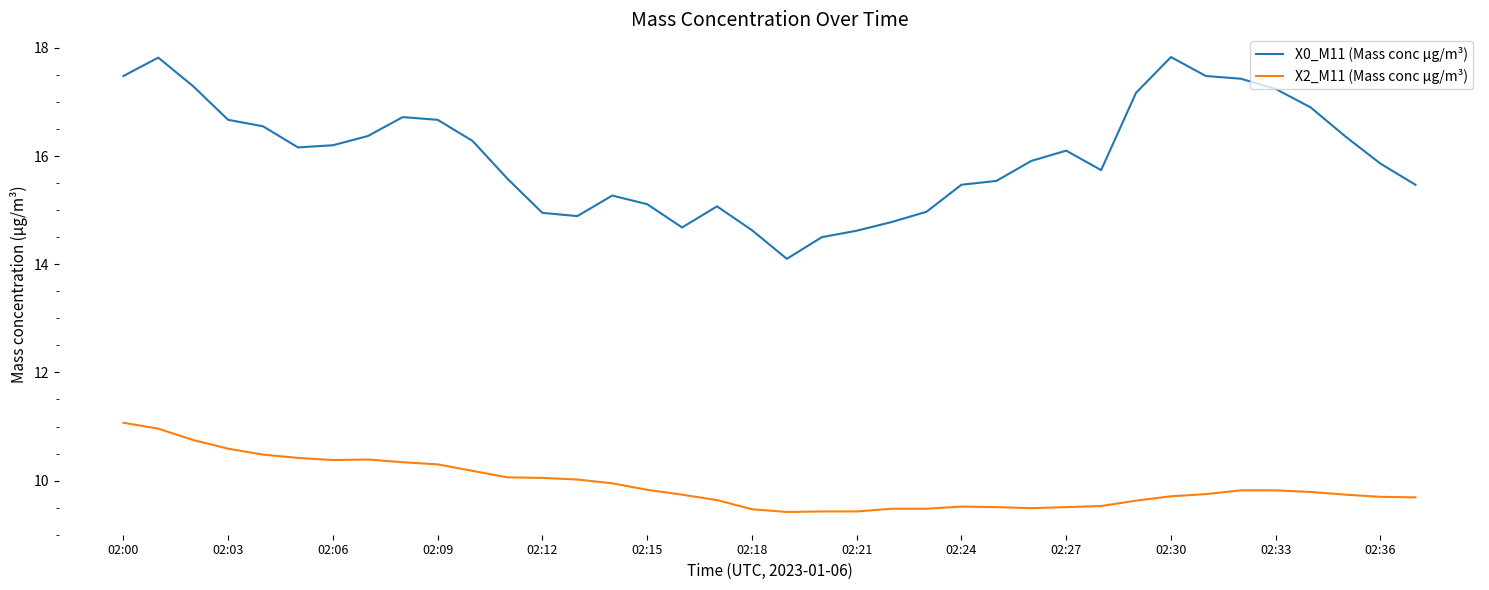

Which series has the widest spread of values?

X0_M11 (Mass conc μg/m³)